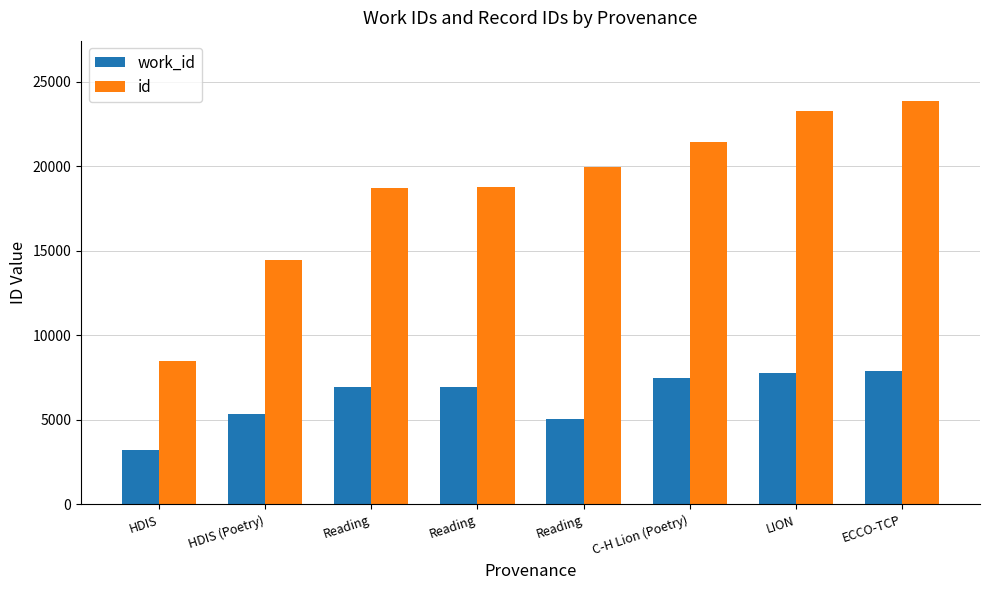

Is the value of work_id at ECCO-TCP greater than the value of id at Reading?

No